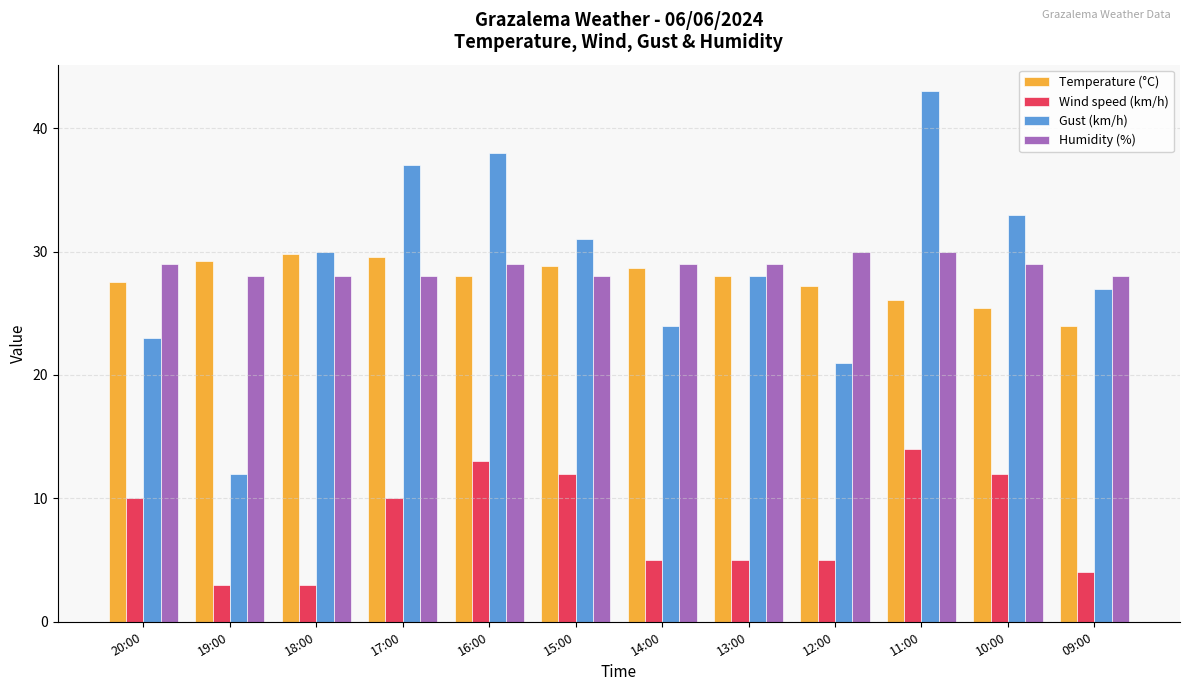

What is the difference between the second highest and minimum values in the Wind speed (km/h) series?

10.0